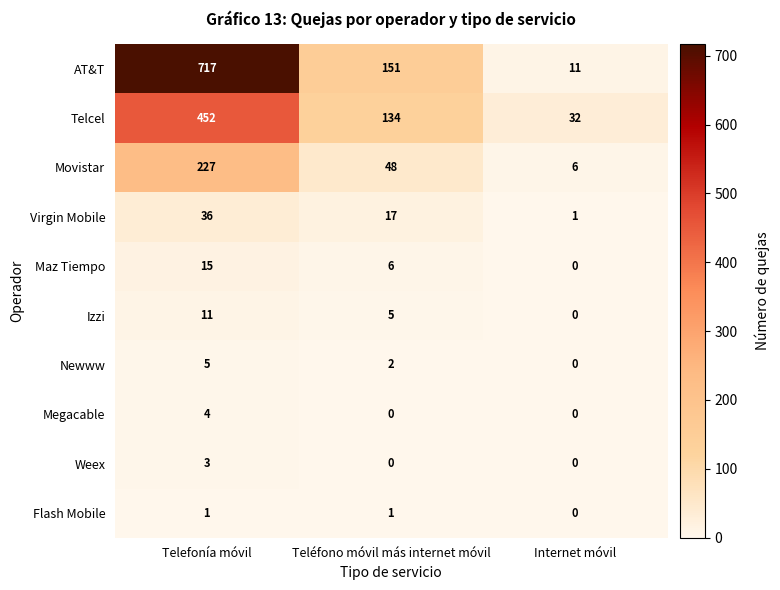

At which category is the sum across all series the highest?

Telefonía móvil